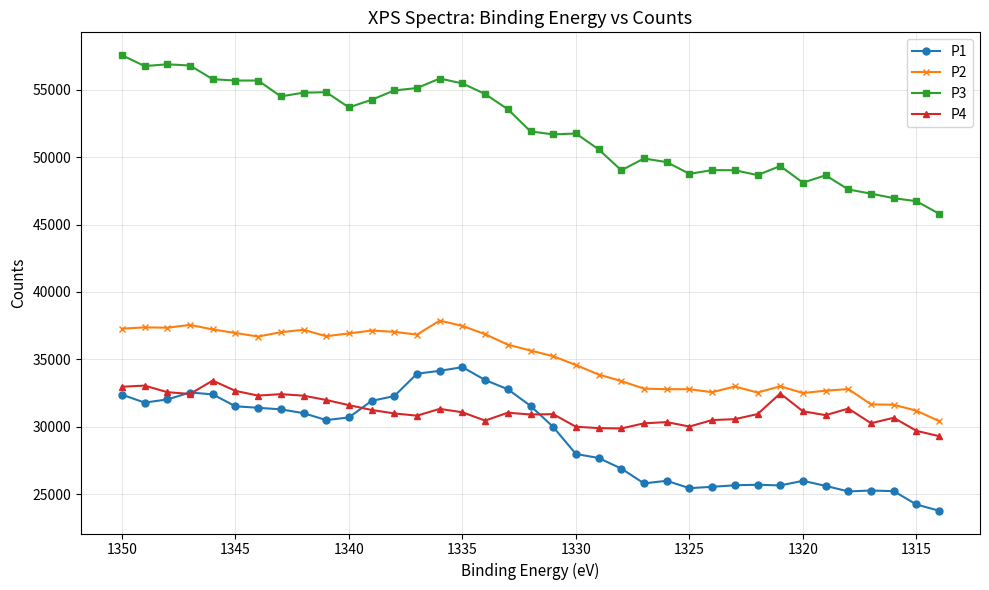

True or false: P3 and P1 cross at least once.

False